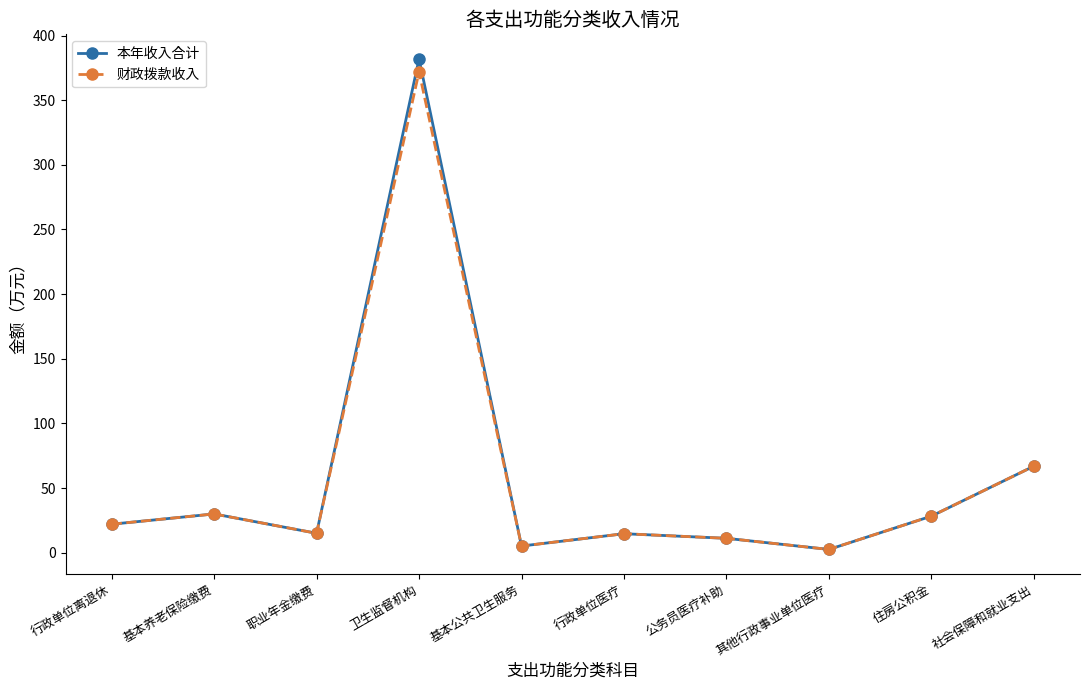

Is the value of 财政拨款收入 at 社会保障和就业支出 greater than the value of 本年收入合计 at 其他行政事业单位医疗?

Yes